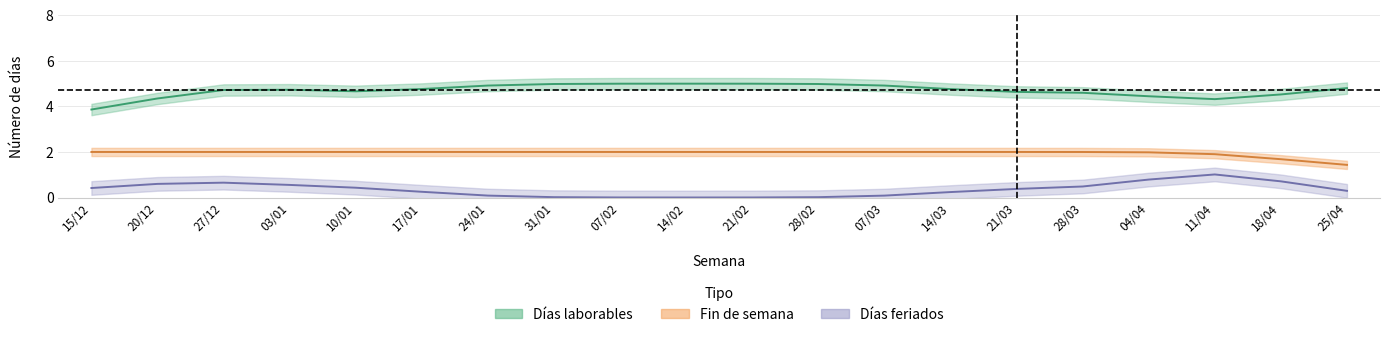

Rank the series by their average value, from lowest to highest.

Días feriados, Fin de semana, Días laborables